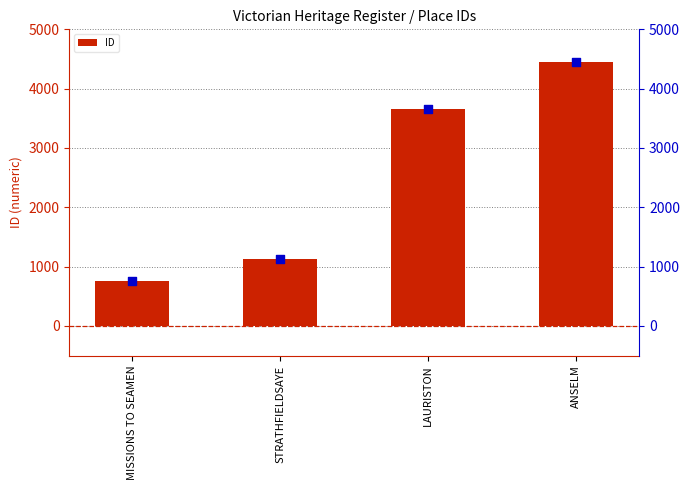

Which series reaches the maximum Y coordinate?

ID